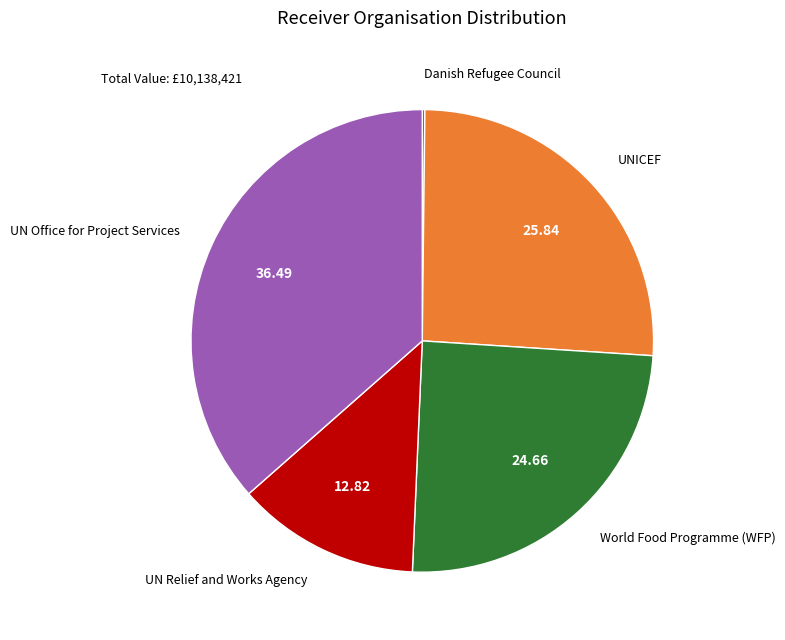

Does any single category account for the majority?

No